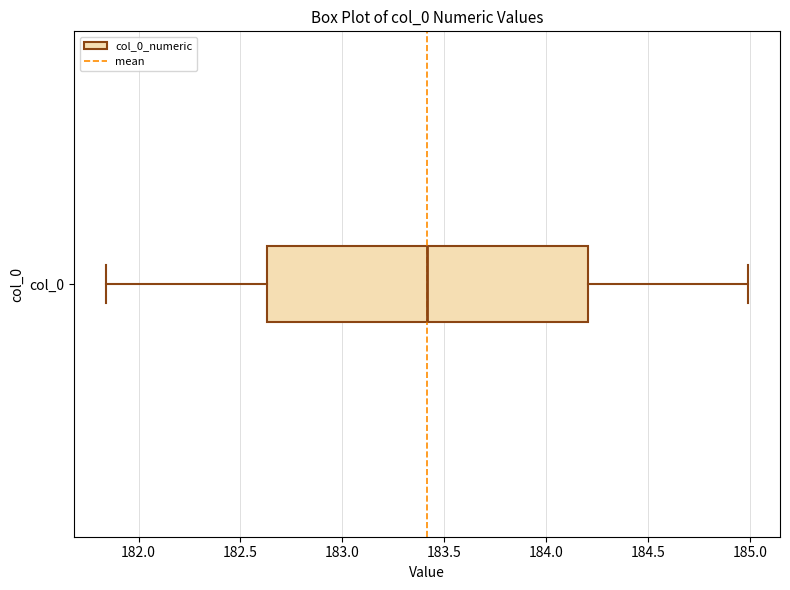

Where is the left edge of the box for col_0 on the x-axis? The values are not printed on the chart, so give them approximately, as read against the axis.

182.65